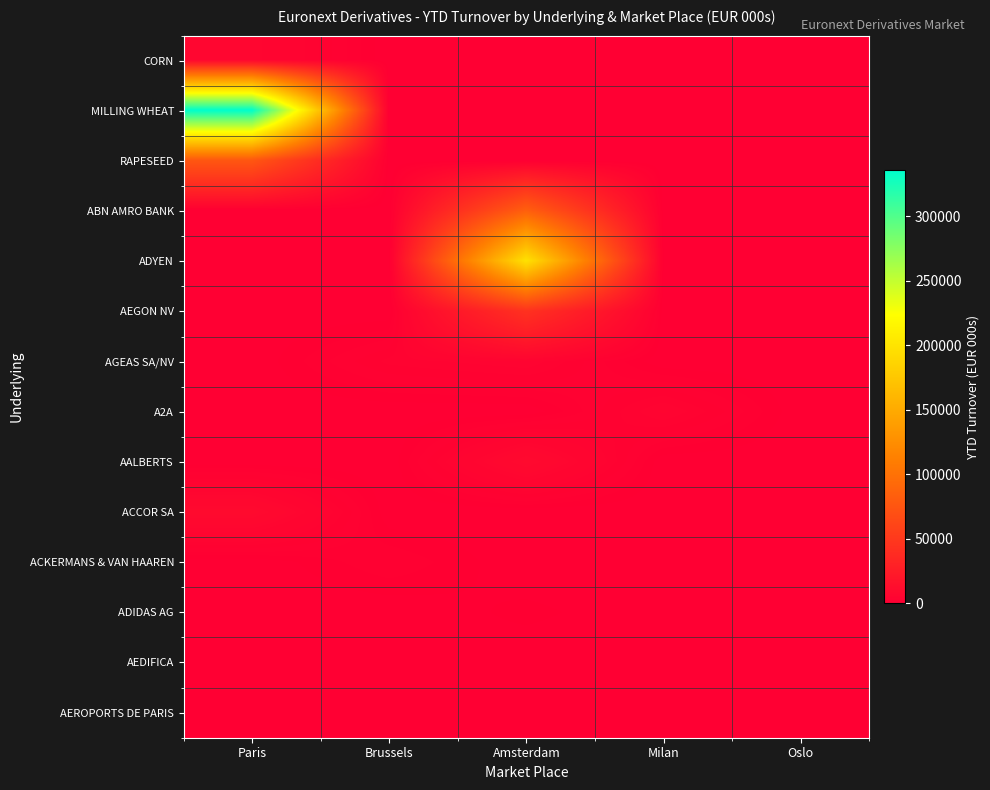

Reading left to right, what are all the values shown in this chart?

CORN: Paris=6387.2	Brussels=0.0	Amsterdam=0.0	Milan=0.0	Oslo=0.0
MILLING WHEAT: Paris=335827.7	Brussels=0.0	Amsterdam=0.0	Milan=0.0	Oslo=0.0
RAPESEED: Paris=76410.3	Brussels=0.0	Amsterdam=0.0	Milan=0.0	Oslo=0.0
ABN AMRO BANK: Paris=0.0	Brussels=0.0	Amsterdam=84273.5	Milan=0.0	Oslo=0.0
ADYEN: Paris=0.0	Brussels=0.0	Amsterdam=198082.8	Milan=0.0	Oslo=0.0
AEGON NV: Paris=0.0	Brussels=0.0	Amsterdam=43894.3	Milan=0.0	Oslo=0.0
AGEAS SA/NV: Paris=0.0	Brussels=3521.5	Amsterdam=4562.0	Milan=0.0	Oslo=0.0
A2A: Paris=0.0	Brussels=0.0	Amsterdam=0.0	Milan=4781.5	Oslo=0.0
AALBERTS: Paris=0.0	Brussels=0.0	Amsterdam=9572.0	Milan=0.0	Oslo=0.0
ACCOR SA: Paris=9727.4	Brussels=0.0	Amsterdam=0.0	Milan=0.0	Oslo=0.0
ACKERMANS & VAN HAAREN: Paris=0.0	Brussels=1956.4	Amsterdam=0.0	Milan=0.0	Oslo=0.0
ADIDAS AG: Paris=0.0	Brussels=0.0	Amsterdam=891.1	Milan=0.0	Oslo=0.0
AEDIFICA: Paris=0.0	Brussels=523.3	Amsterdam=0.0	Milan=0.0	Oslo=0.0
AEROPORTS DE PARIS: Paris=215.8	Brussels=0.0	Amsterdam=0.0	Milan=0.0	Oslo=0.0